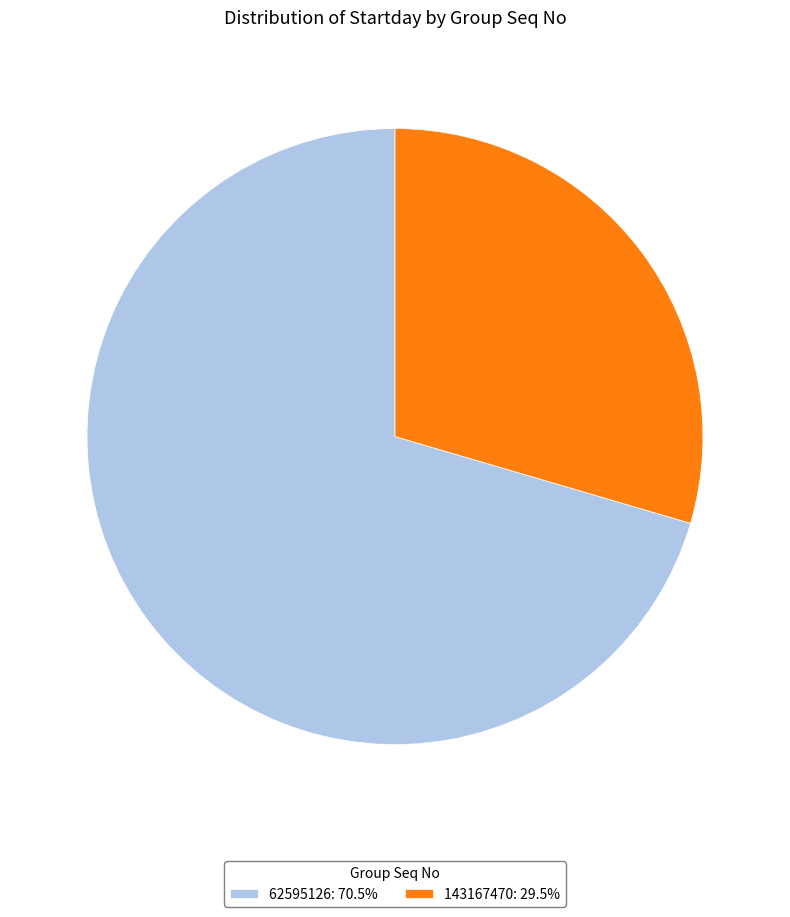

Is there any slice that represents more than half of the pie?

Yes